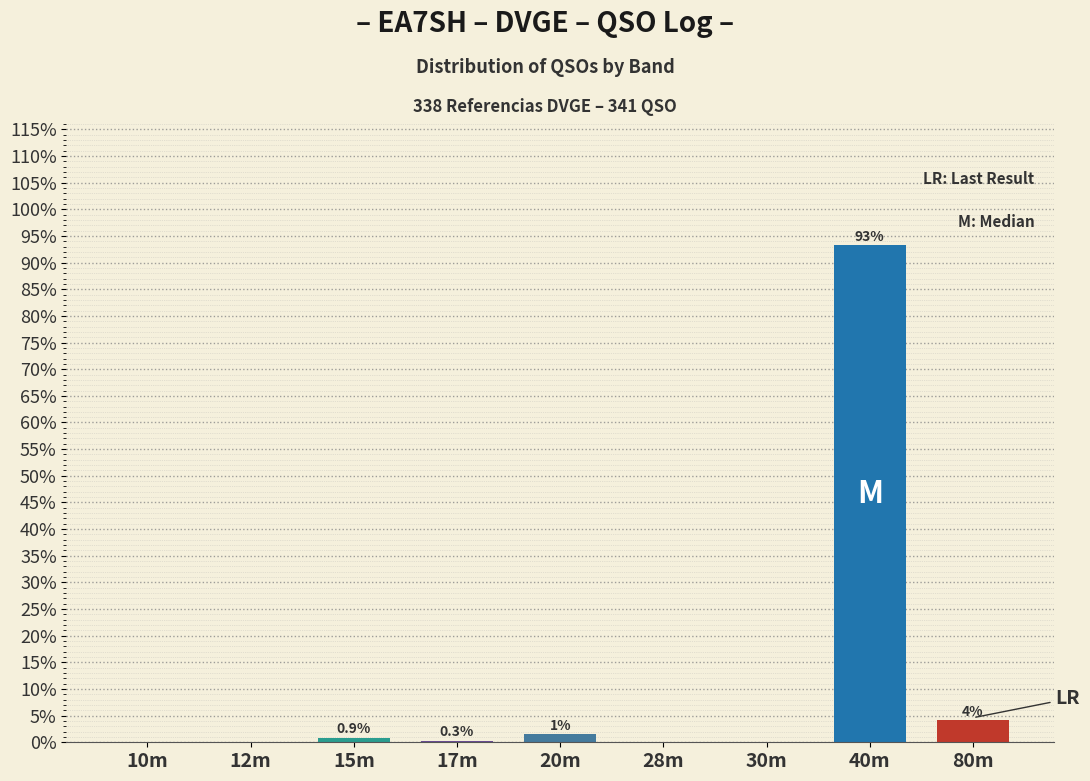

Between 80m and 15m, which is larger?

80m